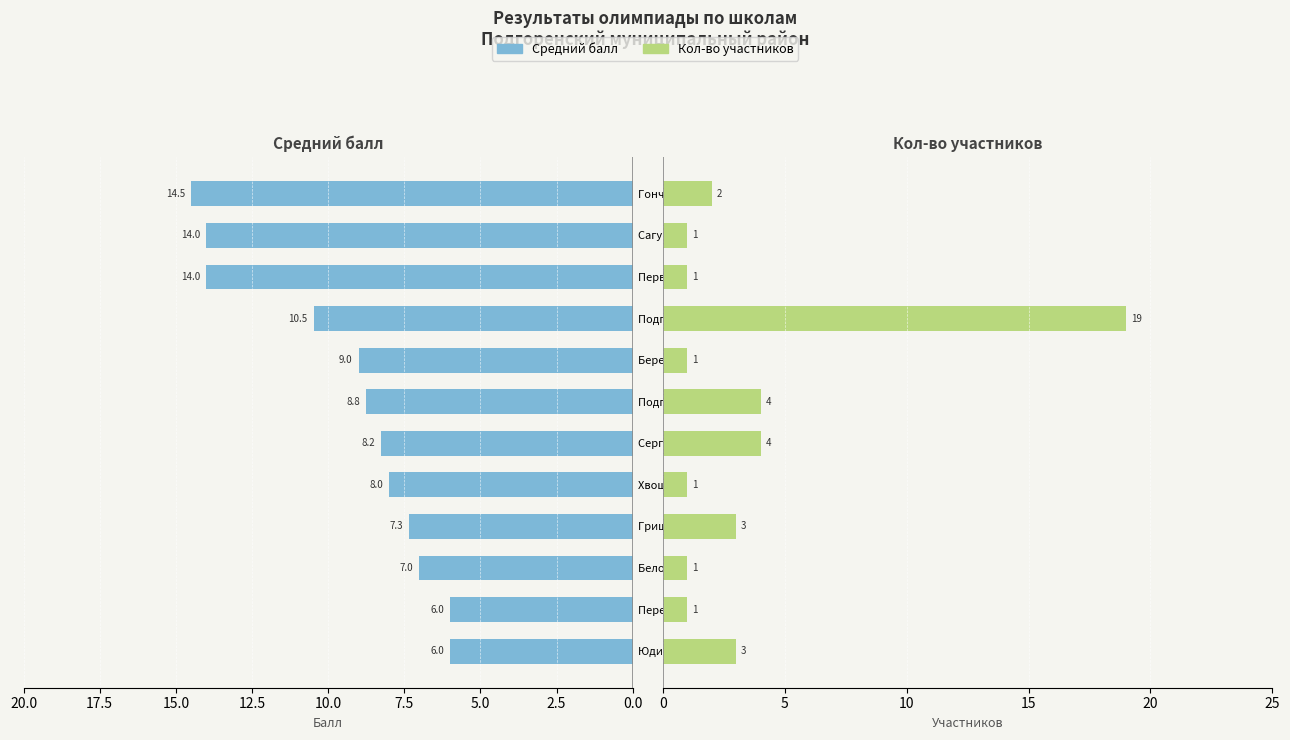

Rank the series by their average value, from highest to lowest.

Средний балл, Кол-во участников